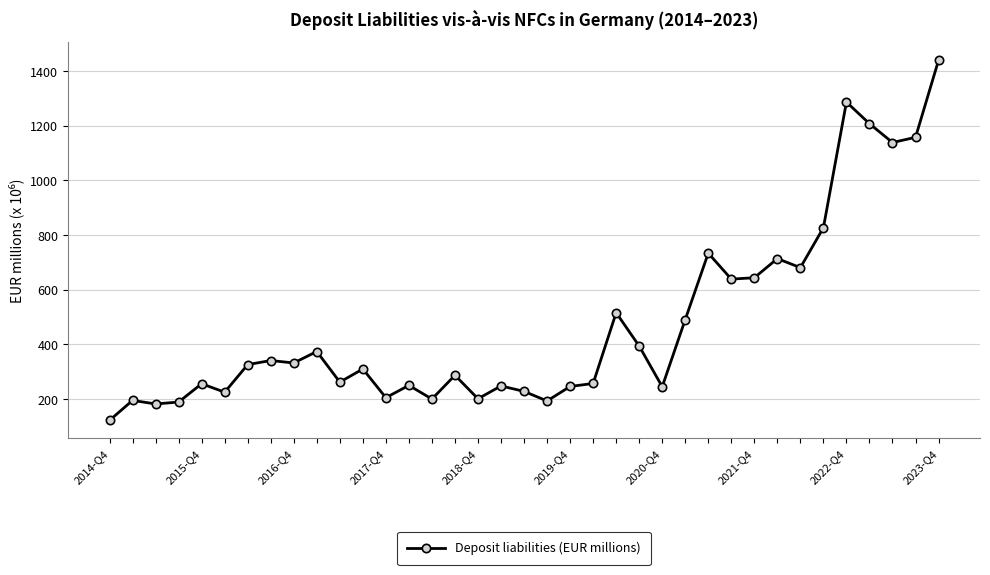

True or false: the data has more than 1 interior local peaks.

True